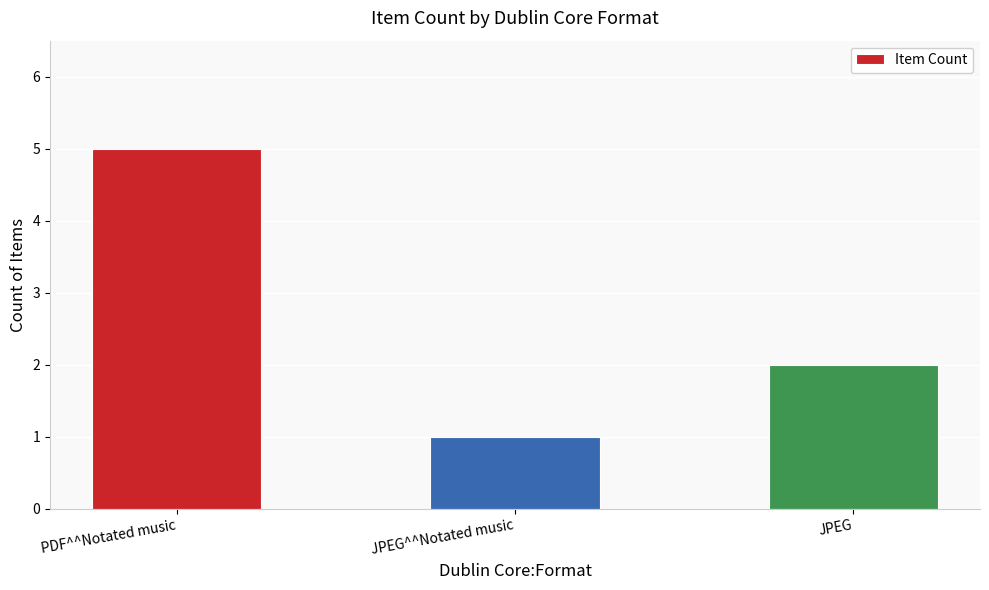

What is the average value?

3